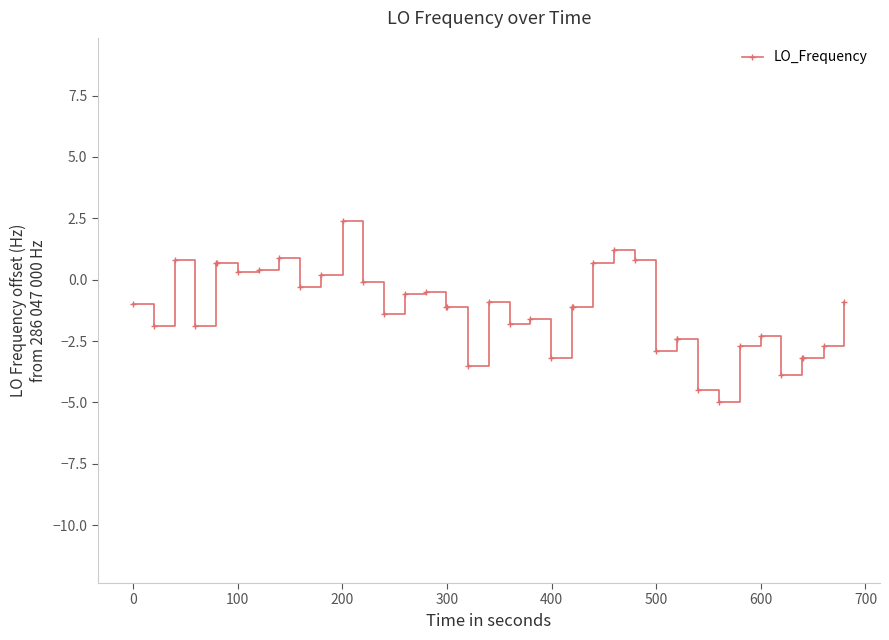

How many lines are shown in the chart?

1